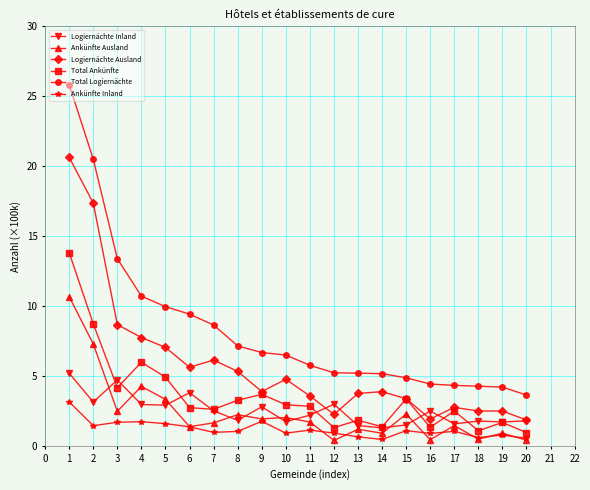

True or false: Total Ankünfte has more than 0 points higher than both neighbors.

True